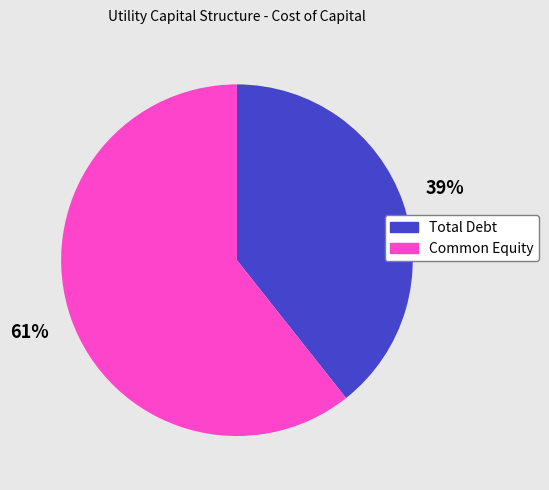

Combined, do Common Equity and Total Debt account for over 50%?

Yes